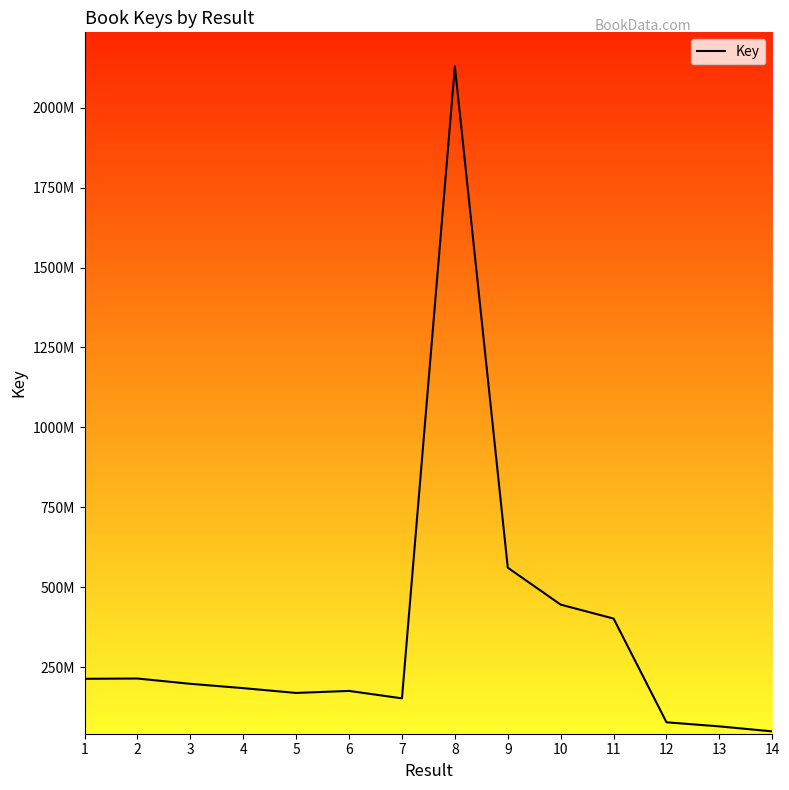

How many interior local peaks (higher than both neighbors) does the data have?

3